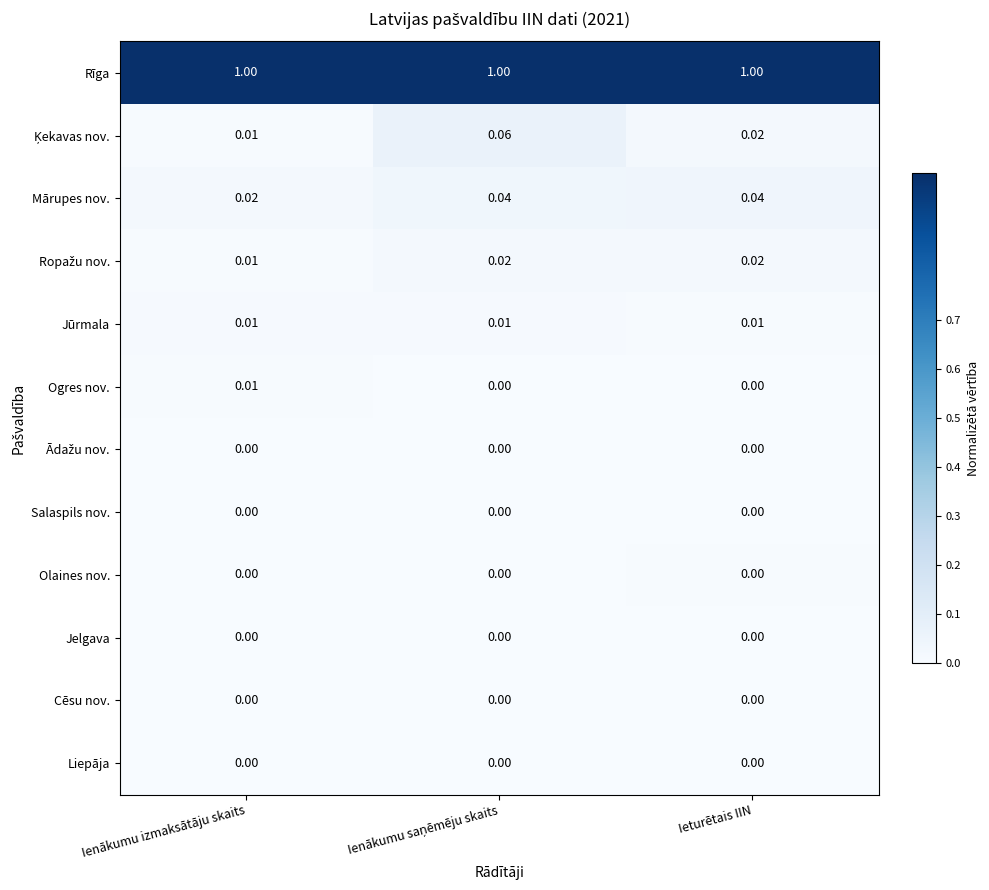

Between Ienākumu izmaksātāju skaits and Ieturētais IIN, which series saw the biggest shift?

Mārupes nov.